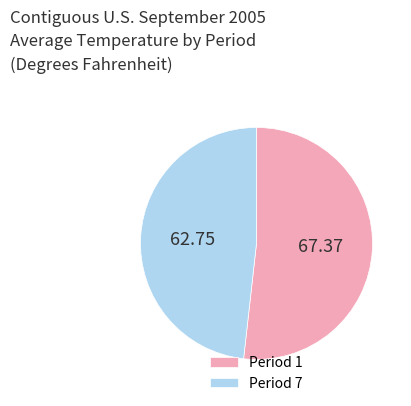

What is the ratio of the value at Period 1 to the value at Period 7?

1.1